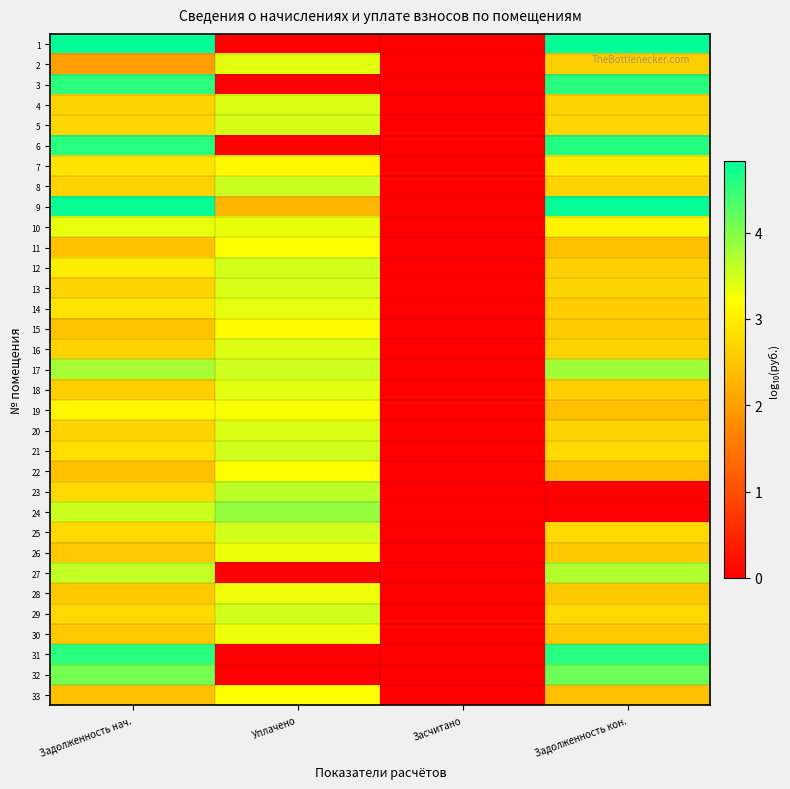

Which has a higher value, Задолженность кон. or Уплачено?

Задолженность кон.